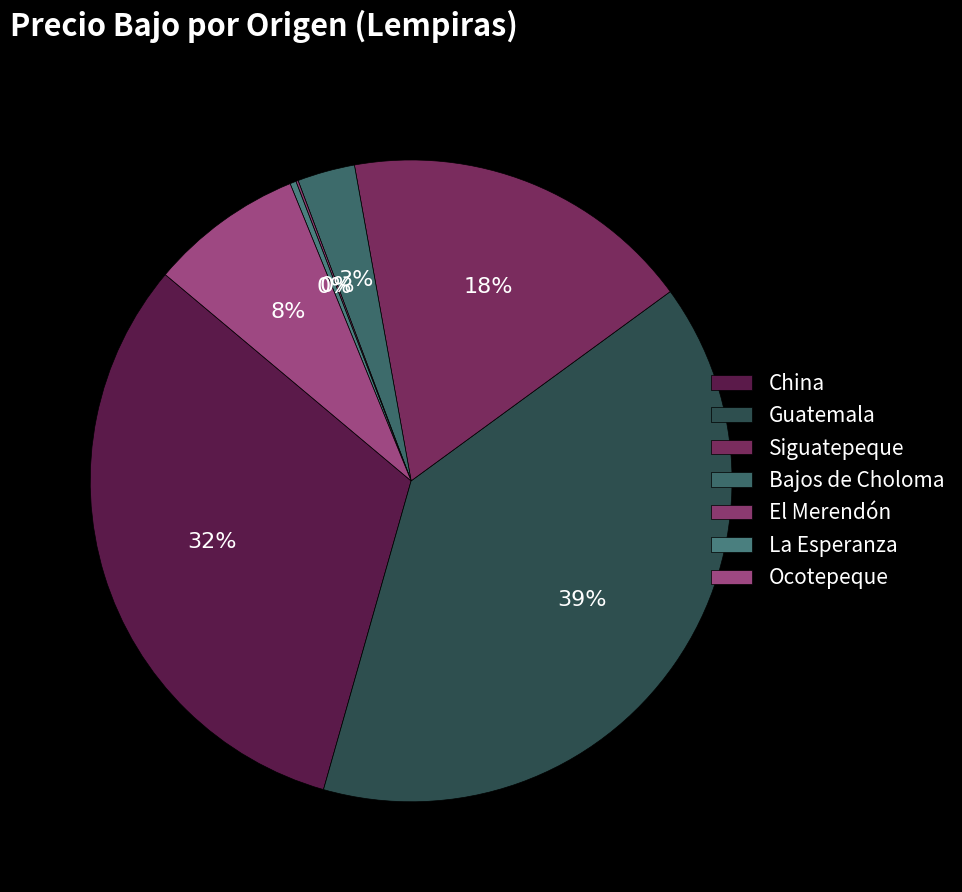

Rank the categories by value from lowest to highest.

El Merendón, La Esperanza, Bajos de Choloma, Ocotepeque, Siguatepeque, China, Guatemala